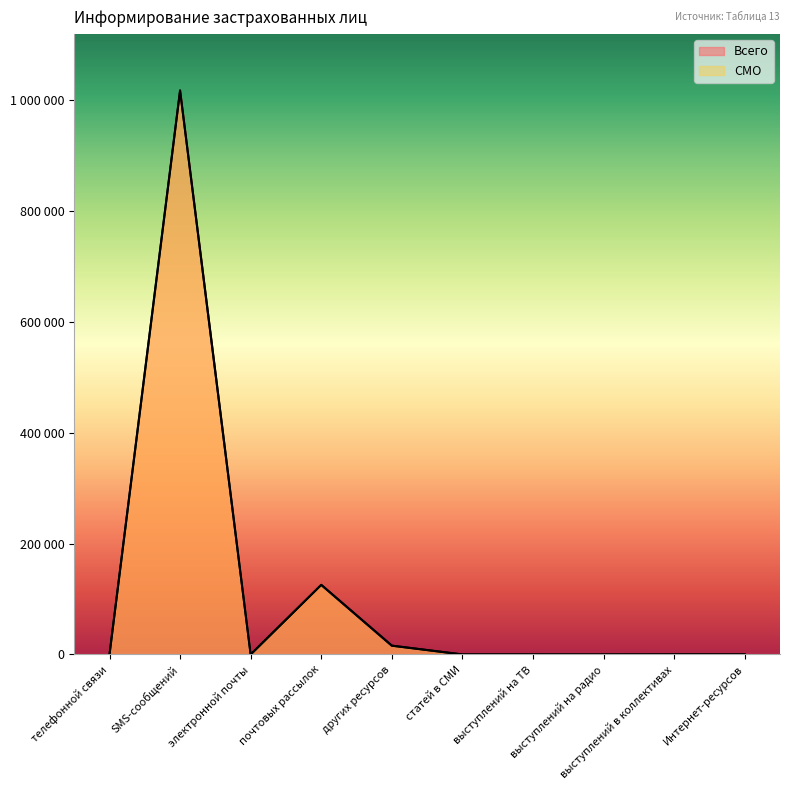

How many data points does each series have?

10